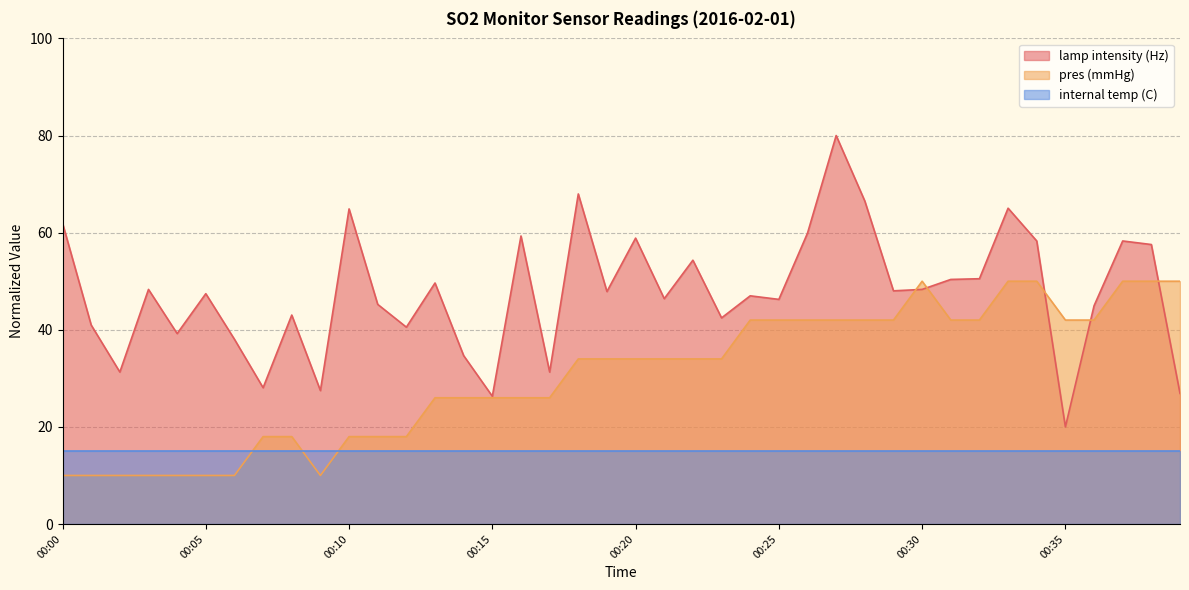

True or false: pres (mmHg) and lamp intensity (Hz) cross at least once.

True